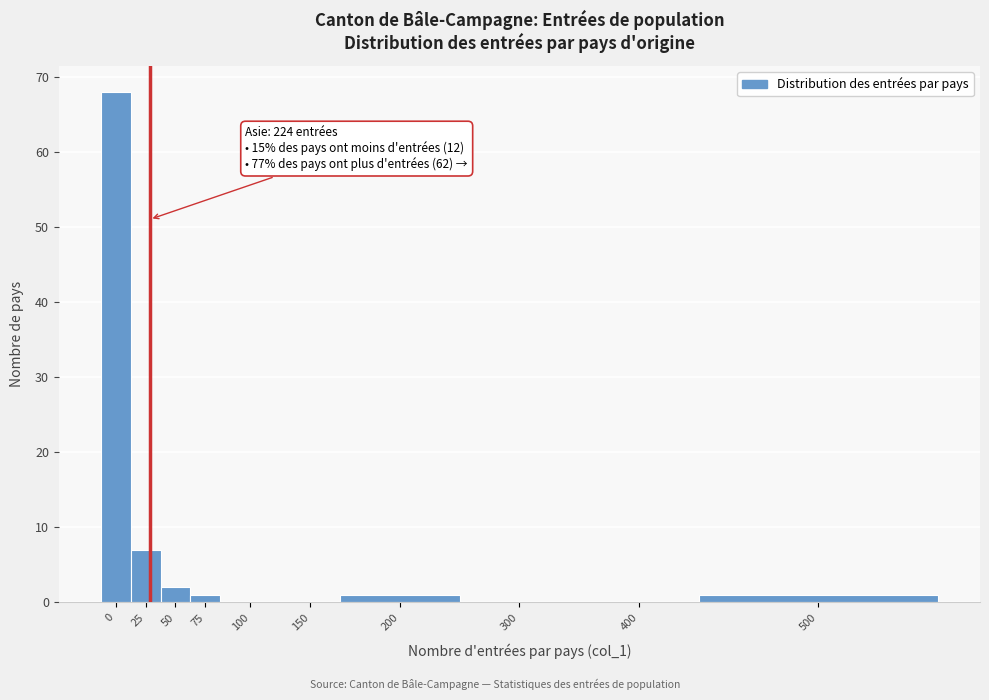

Reading right to left, extract all data points from this chart.

500=1	400=0	300=0	200=1	150=0	100=0	75=1	50=2	25=7	0=68